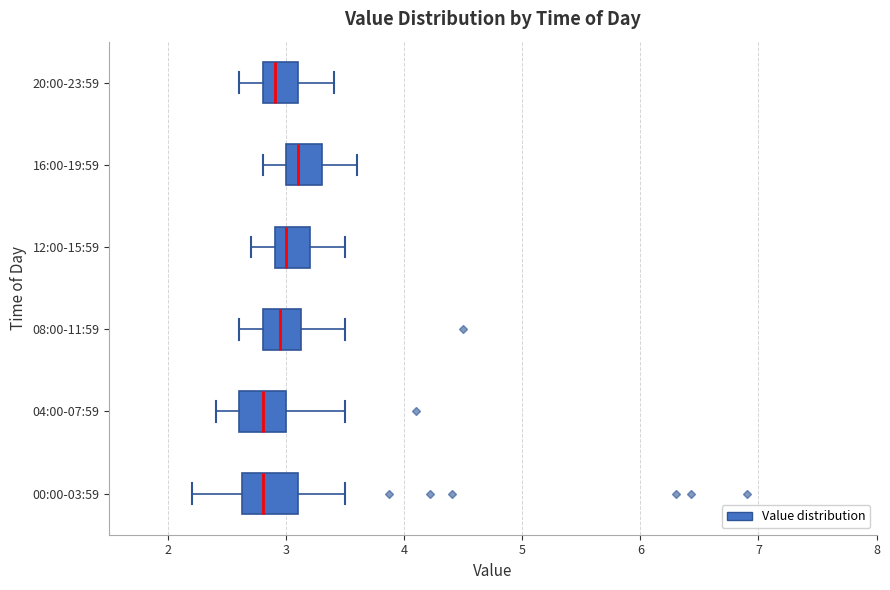

Where is the right edge of the box for 16:00-19:59 on the x-axis? The values are not printed on the chart, so give them approximately, as read against the axis.

3.3